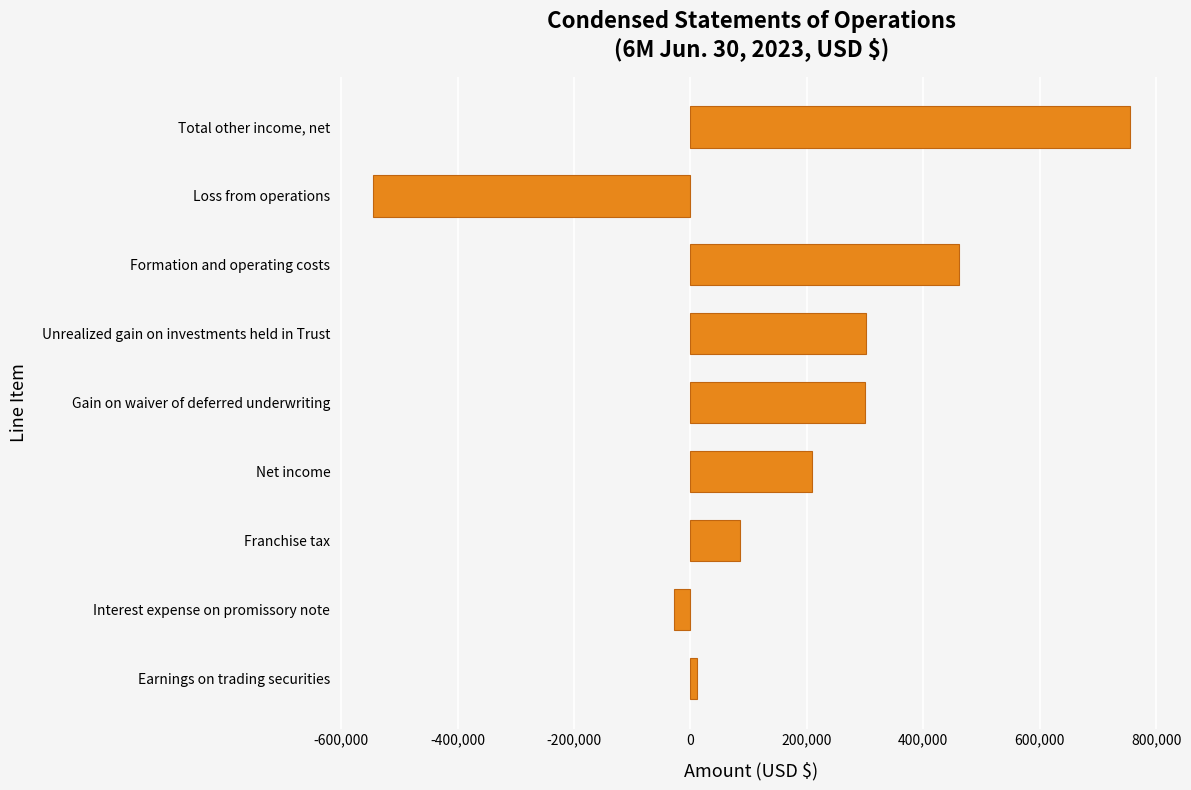

What is the sum of all values?

1547203